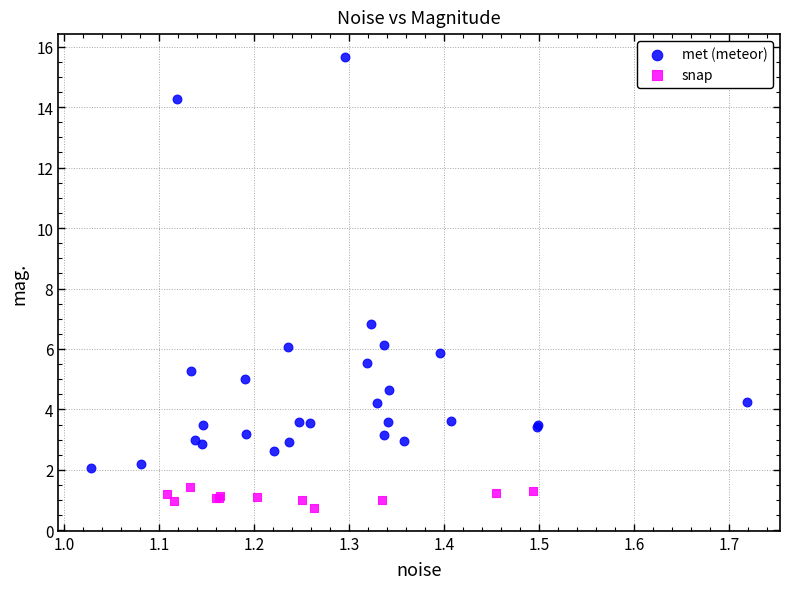

Which series contains the lowest Y value?

snap